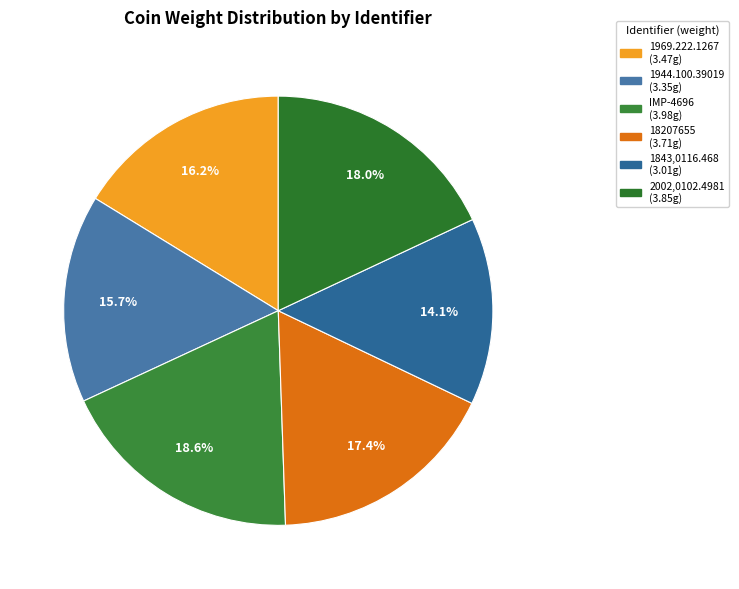

To the nearest percent, what is the combined percentage of 1969.222.1267 and 1944.100.39019?

32%